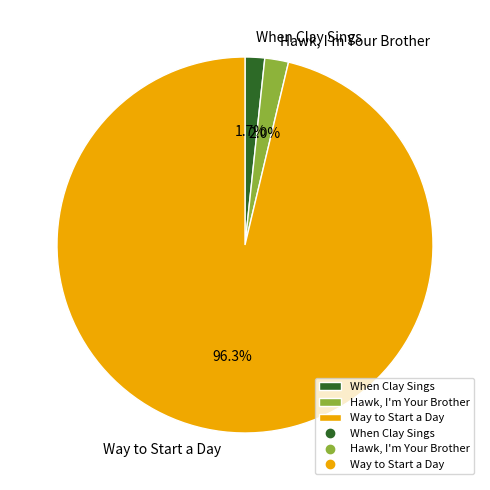

Do When Clay Sings and Way to Start a Day together represent more than half of the pie?

Yes